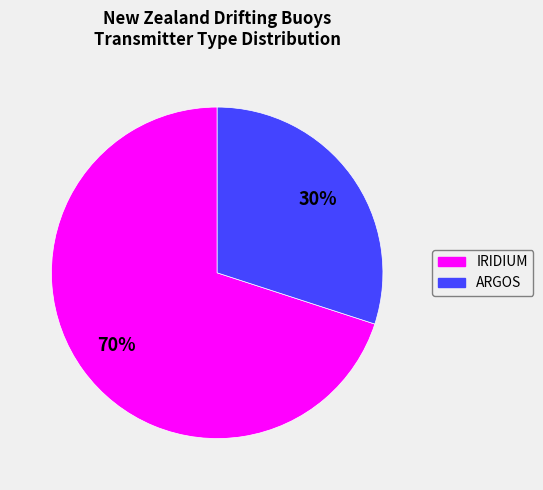

True or false: ARGOS accounts for 45% of the total.

False